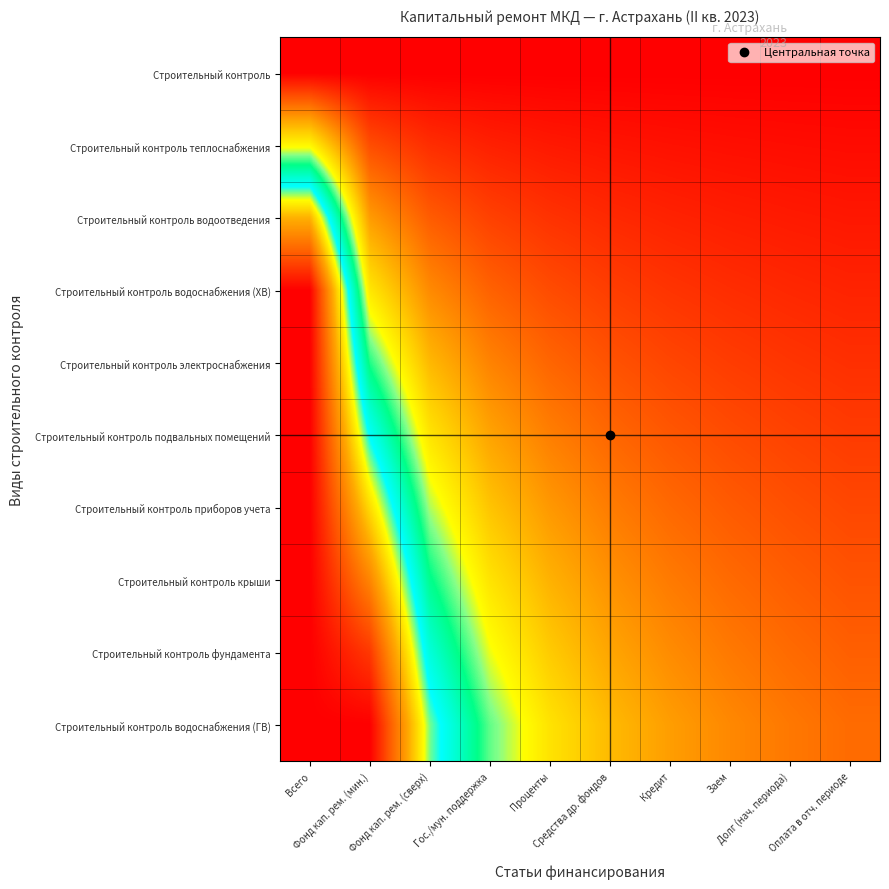

What is the total value across all series at Проценты?

10.1